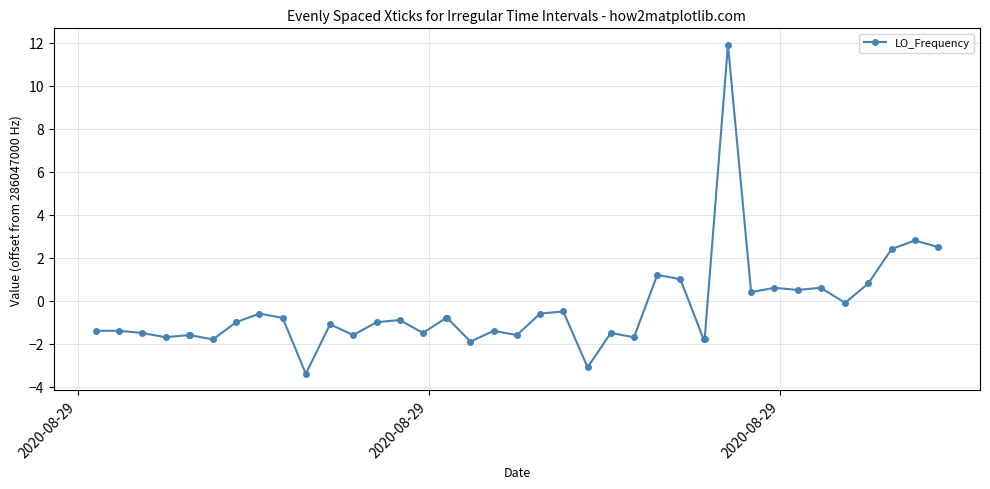

What is the smallest value displayed?

-3.4